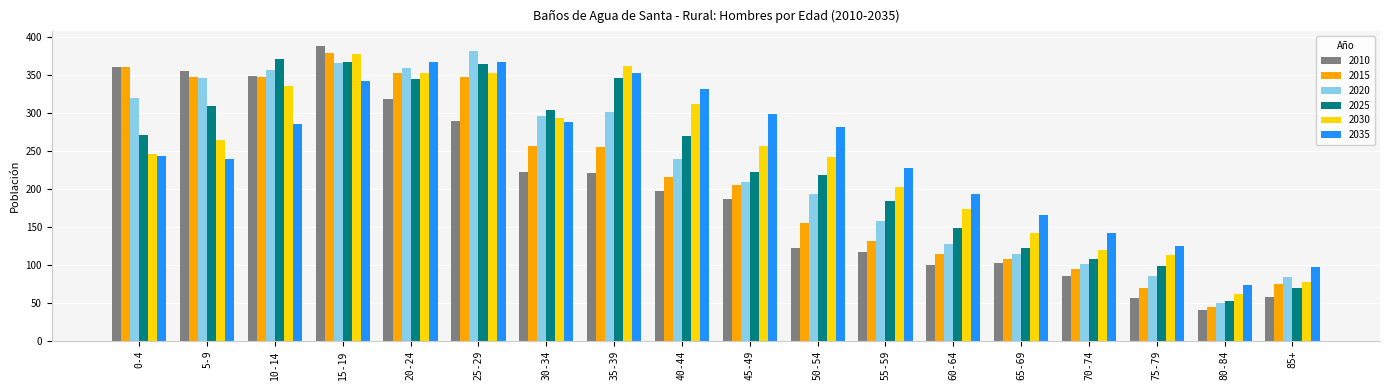

Which series has the largest total across all categories?

2035